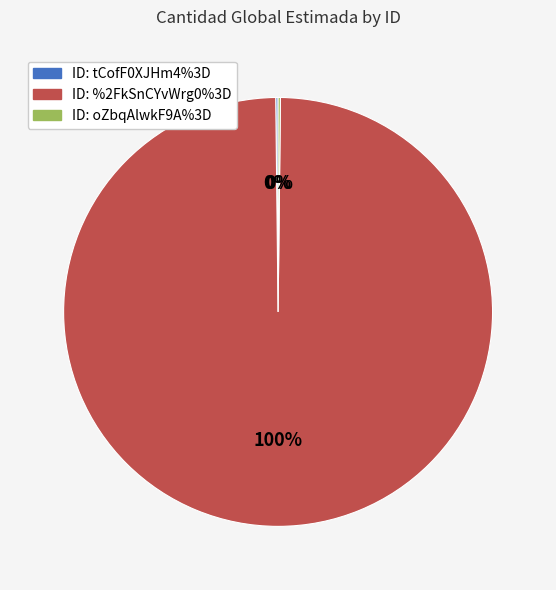

Does any single category account for the majority?

Yes